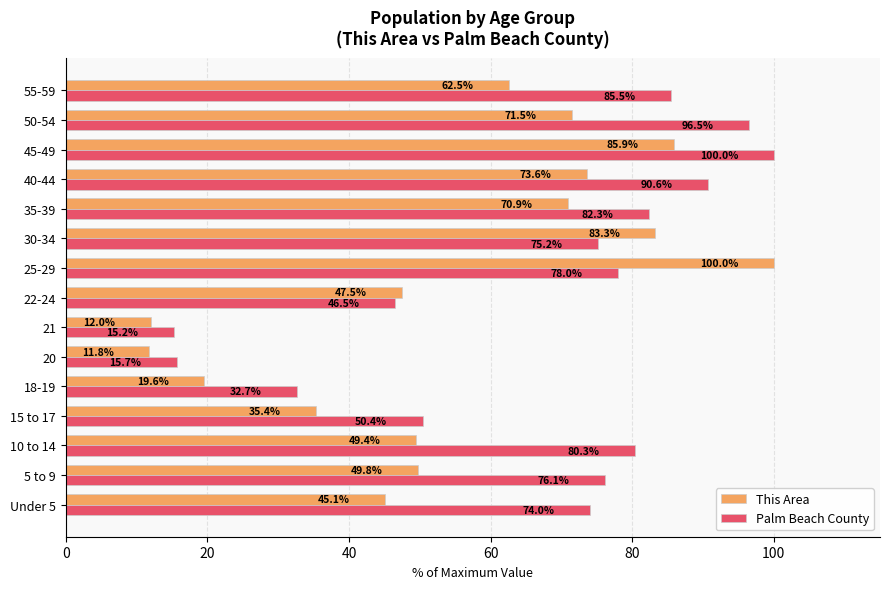

Where is Palm Beach County nearest to the value 57?

15 to 17